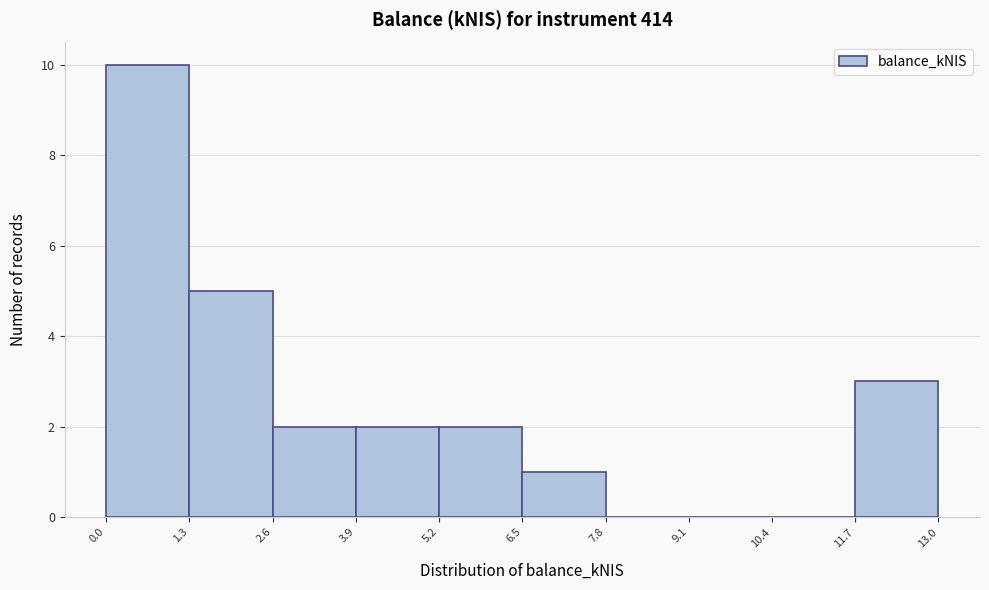

What is the height of the bar covering 1.3 to 2.6 on the x-axis? The values are not printed on the chart, so give them approximately, as read against the axis.

5